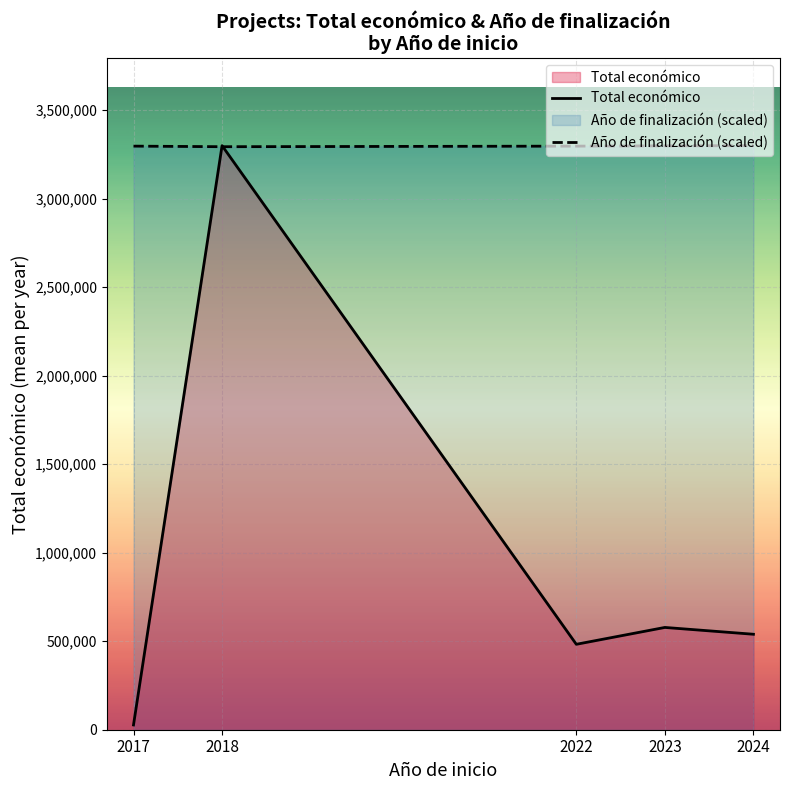

Is it true that Total económico equals 807004.6 at 2022?

False